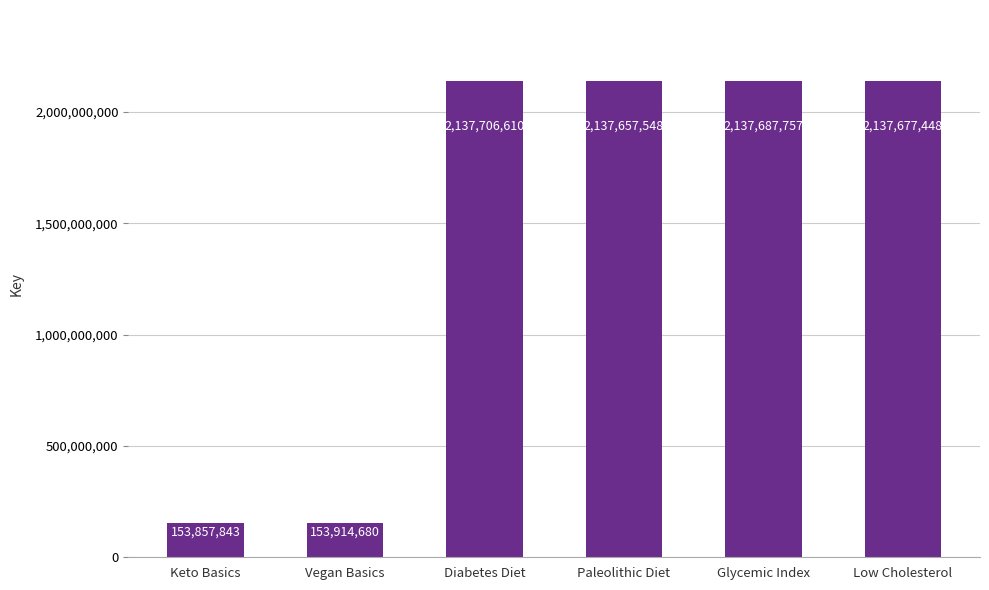

List the labels in order of value, smallest first.

Keto Basics, Vegan Basics, Paleolithic Diet, Low Cholesterol, Glycemic Index, Diabetes Diet